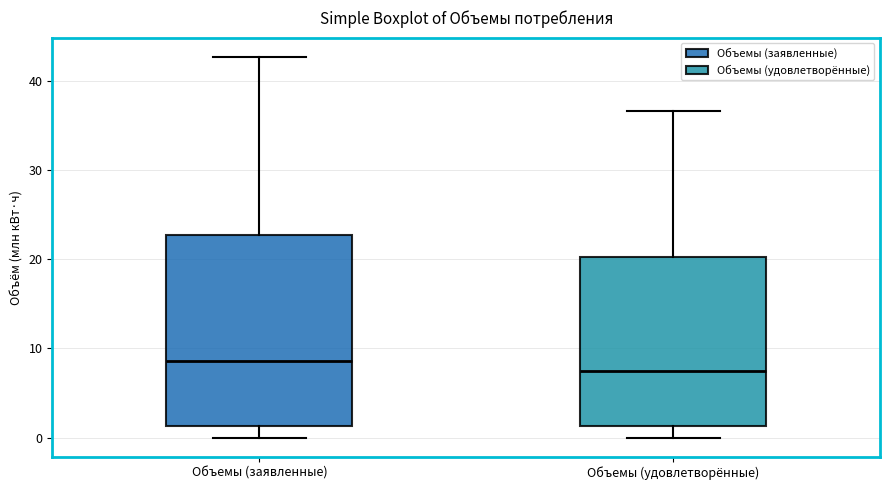

Reading left to right, read every box against the y-axis: the position of its median line, the range the box covers, and the ends of its whiskers. The values are not printed on the chart, so give them approximately, as read against the axis.

Объемы (заявленные): median 9, box 1 to 23, whiskers 0 to 43
Объемы (удовлетворённые): median 7, box 1 to 20, whiskers 0 to 37